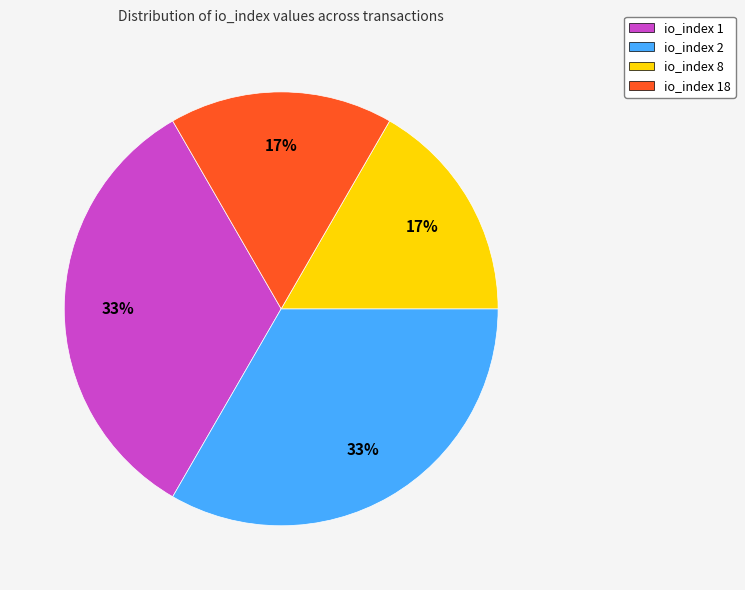

To the nearest percent, what is the combined percentage of io_index 2 and io_index 8?

50%